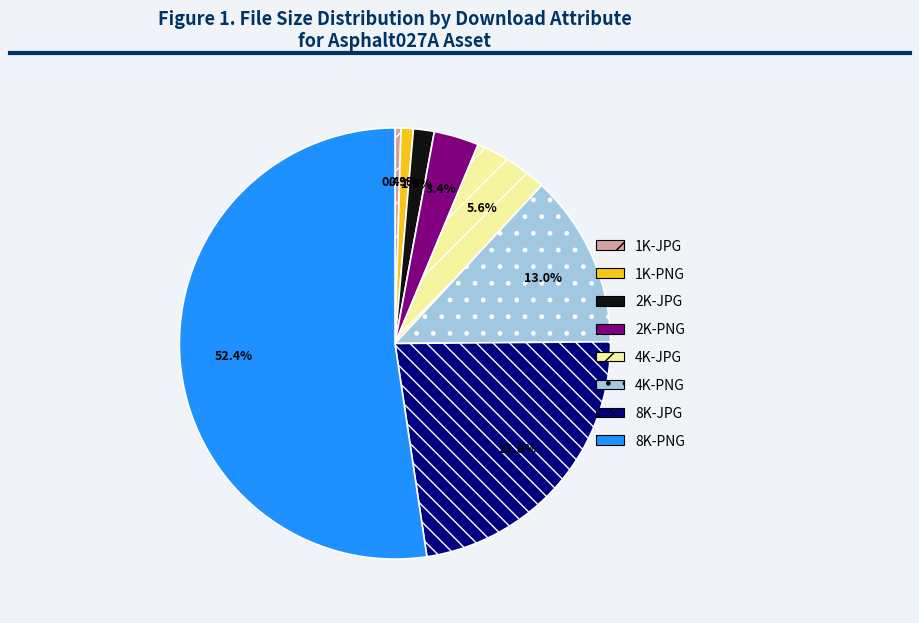

Count the number of slices in the pie.

8